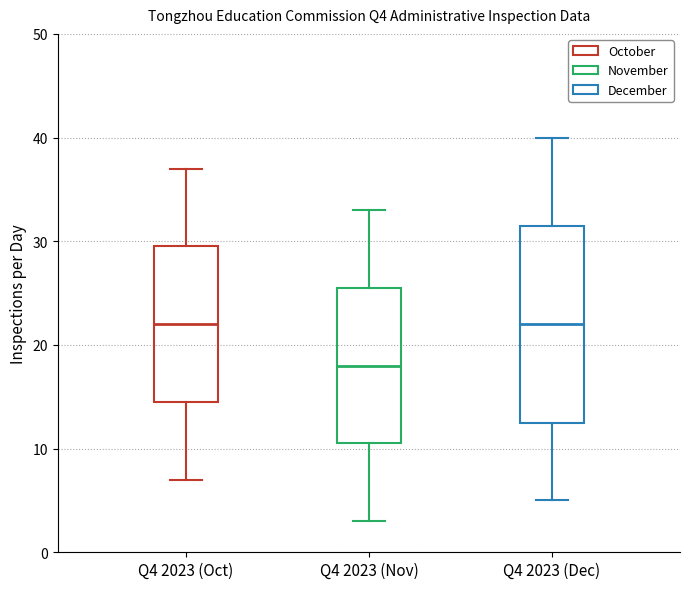

Where does the median line of the box for Q4 2023 (Oct) sit on the y-axis? The values are not printed on the chart, so give them approximately, as read against the axis.

22